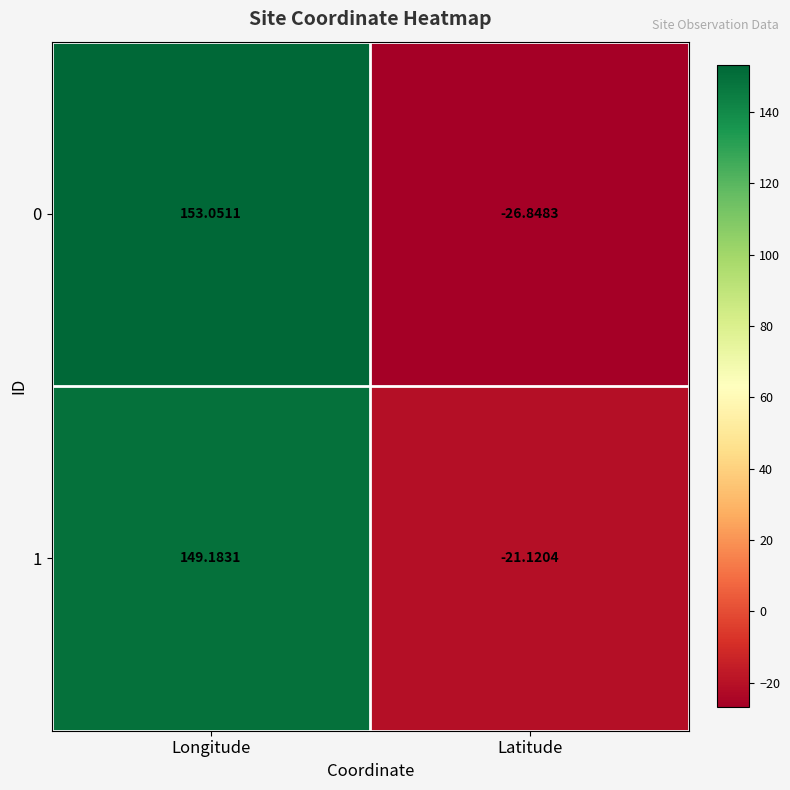

What is the maximum value shown in the chart?

153.1